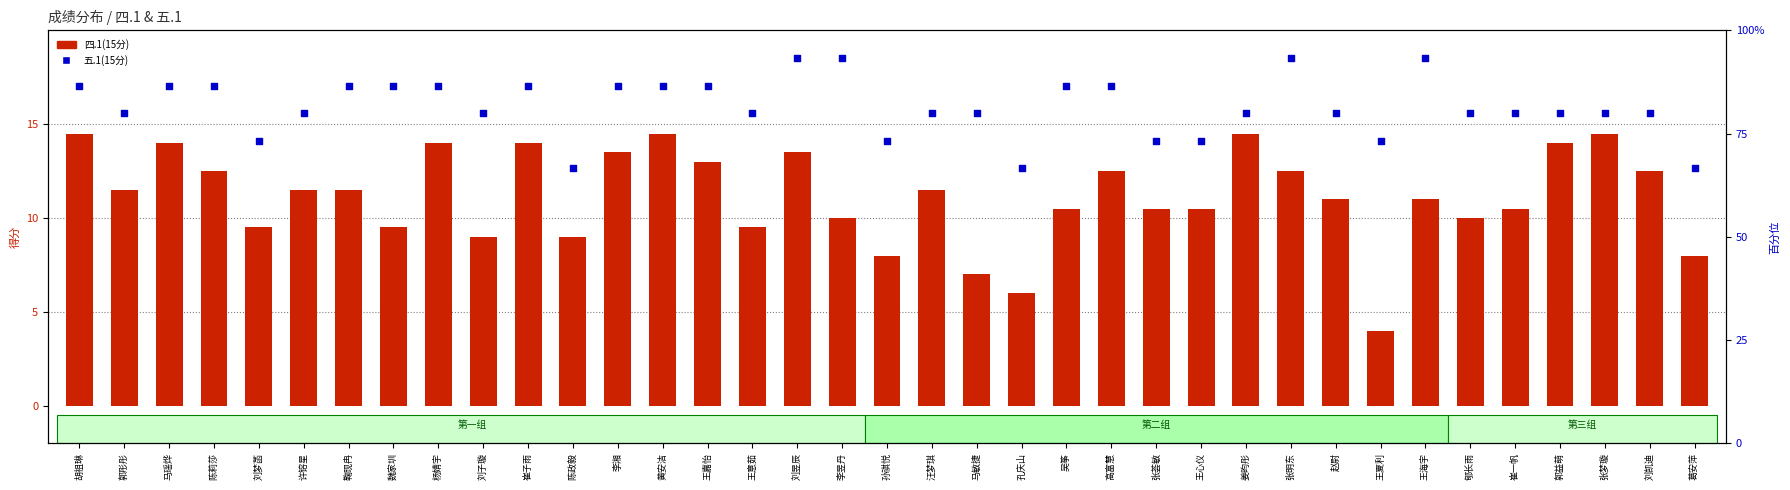

At how many categories does at least one series exceed 61?

37